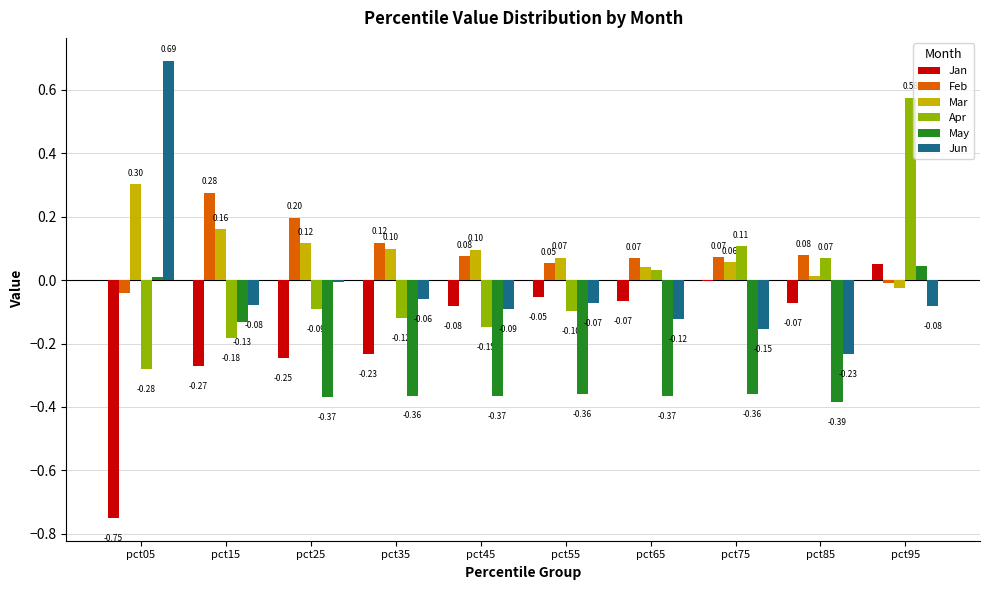

Which series has the largest total across all categories?

Mar